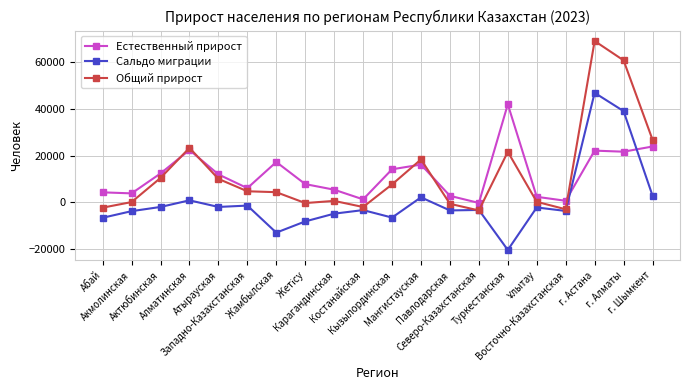

Rank the series at Жамбылская from lowest to highest value.

Сальдо миграции, Общий прирост, Естественный прирост